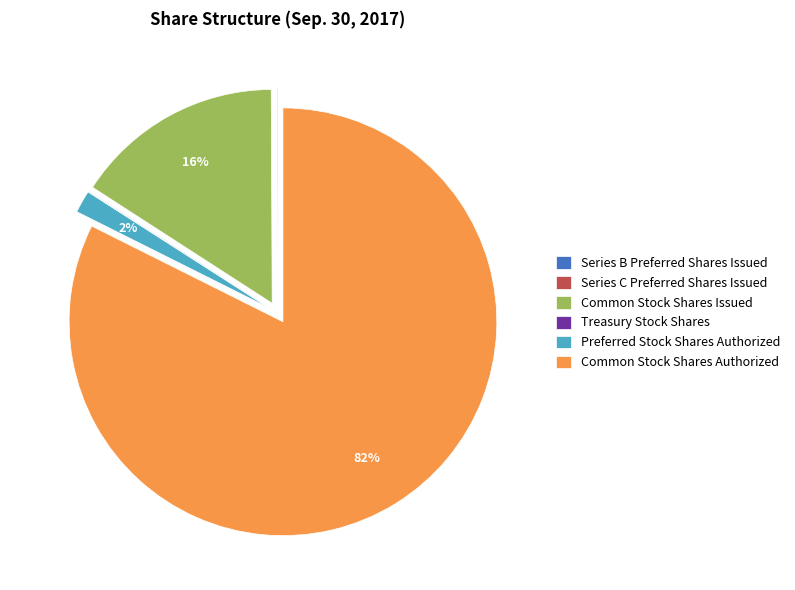

Is it true that Series B Preferred
Shares Issued is 0% of the pie?

True